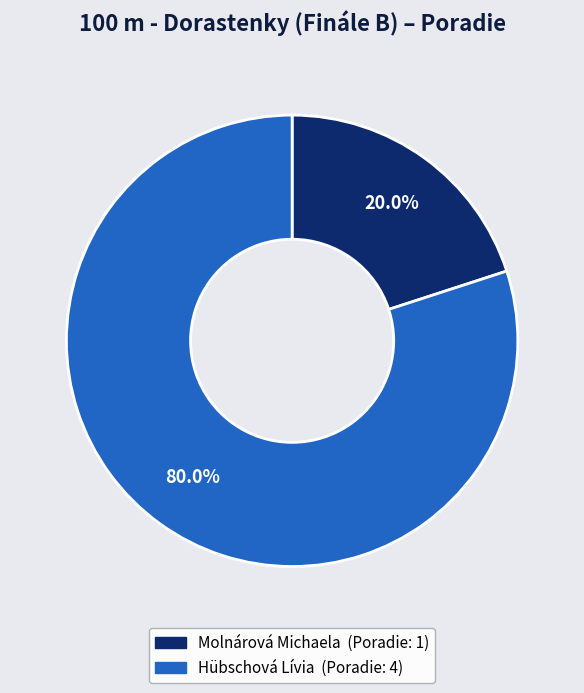

Is Molnárová Michaela the majority of the pie?

No